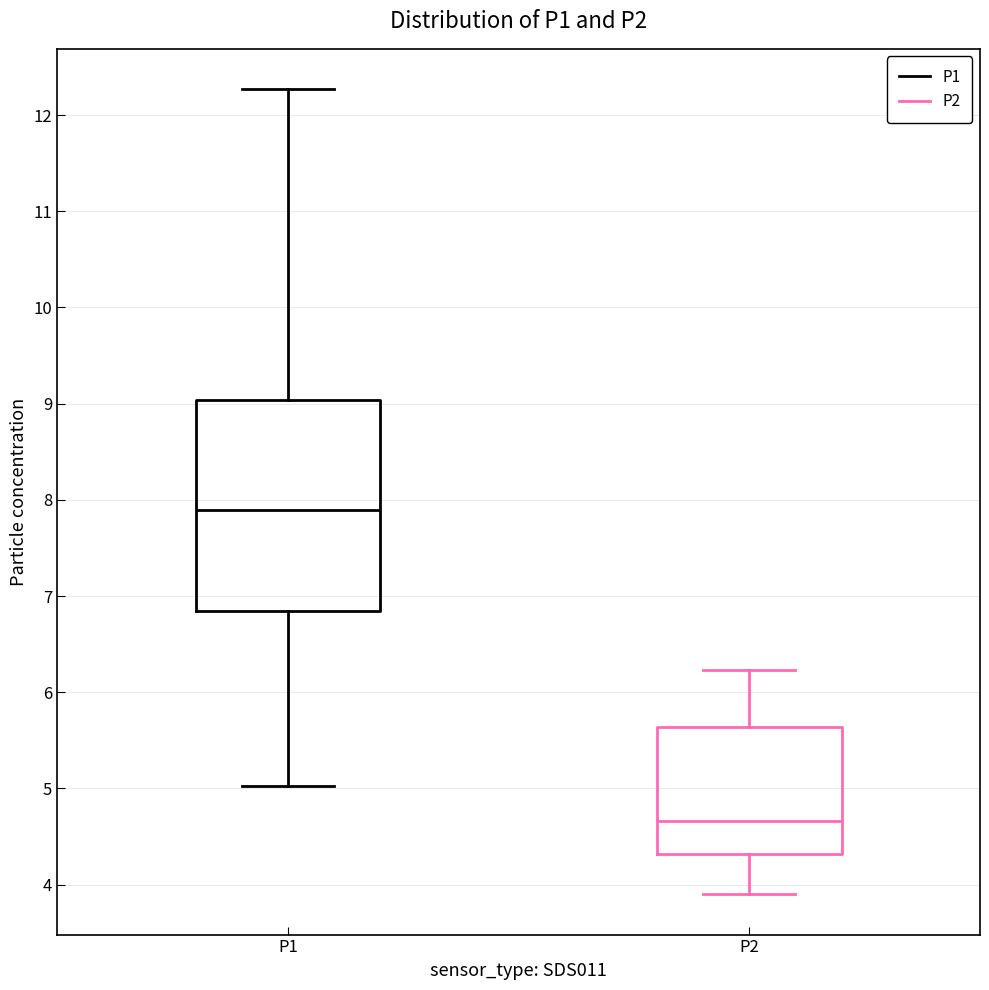

Which box has the highest median line?

P1